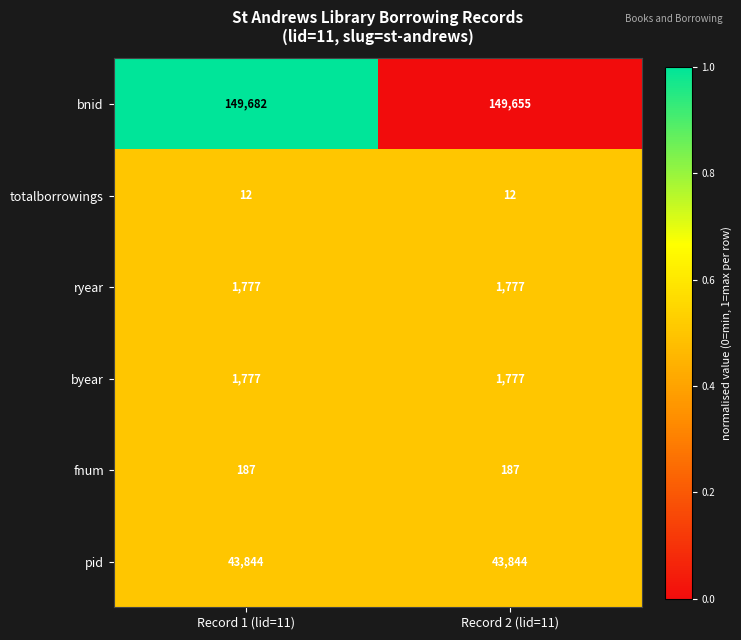

Is the value of ryear at Record 1 (lid=11) greater than the value of fnum at Record 1 (lid=11)?

Yes